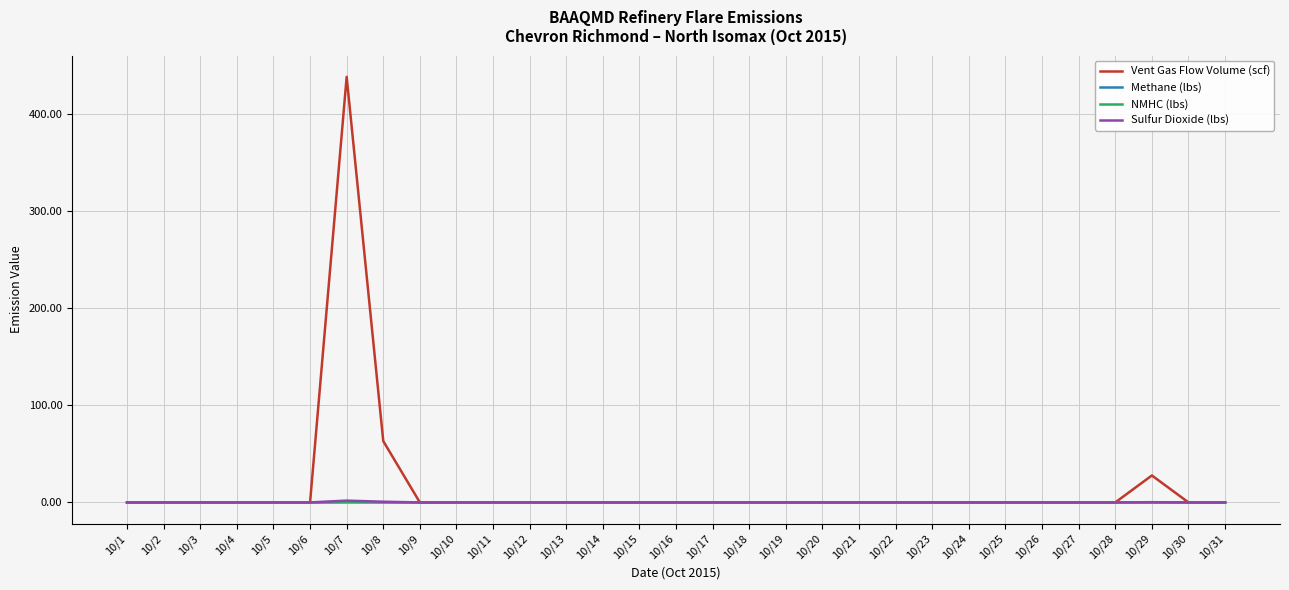

How many lines are shown in the chart?

4